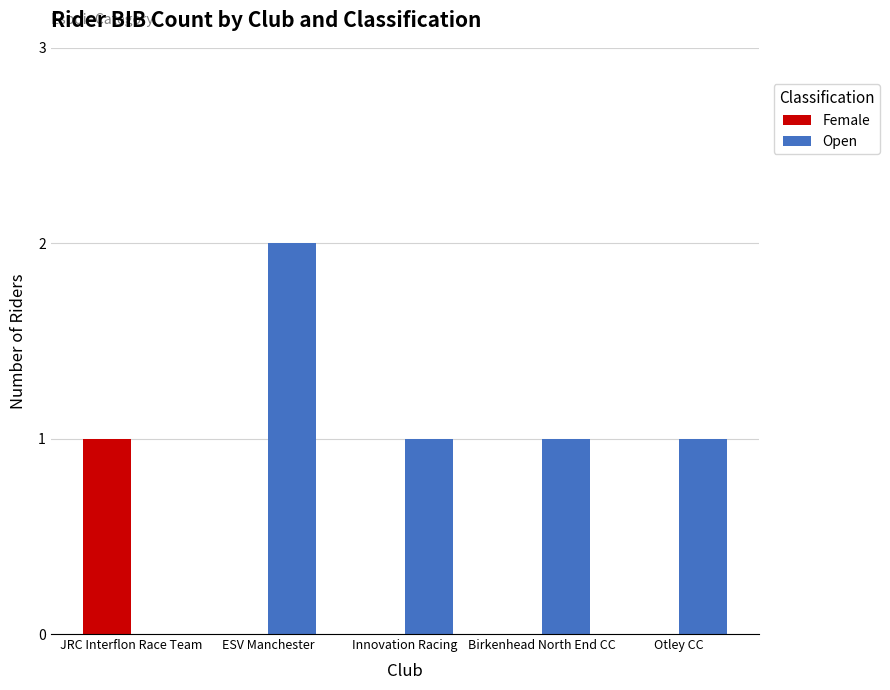

How many series are shown in this chart?

2